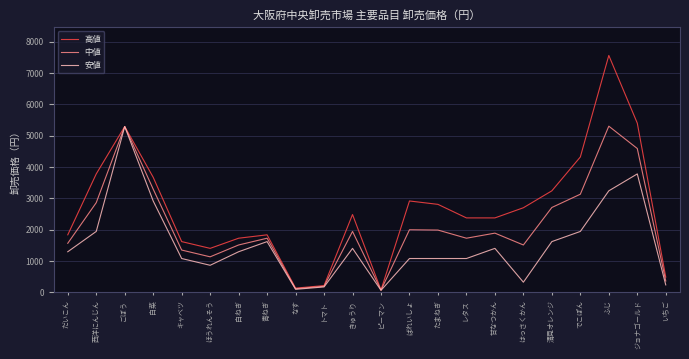

At レタス, list the series in order from smallest to largest.

安値, 中値, 高値